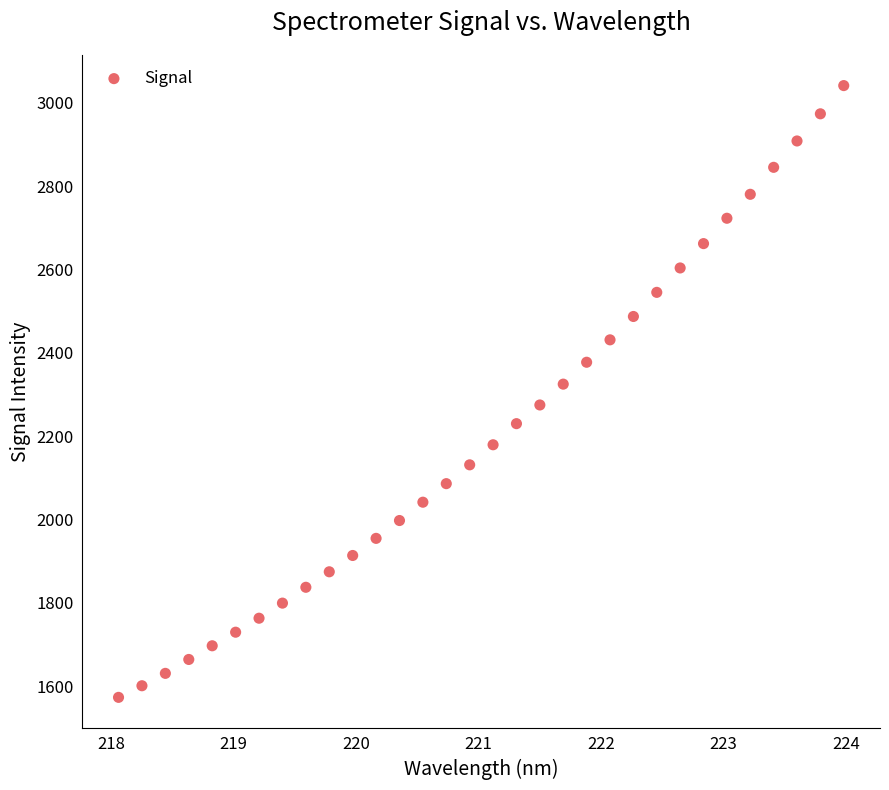

What is the range of X values (max minus min)?

5.9